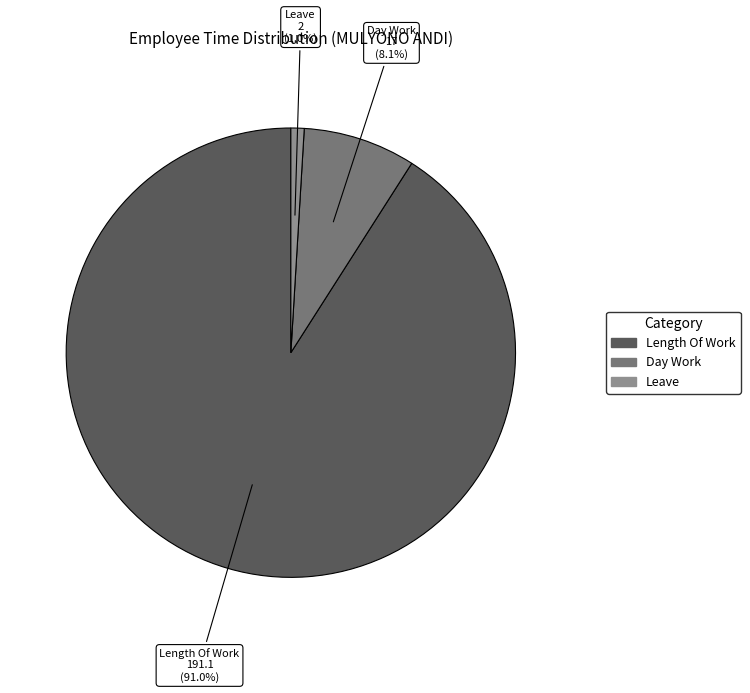

Is there any slice that represents more than half of the pie?

Yes